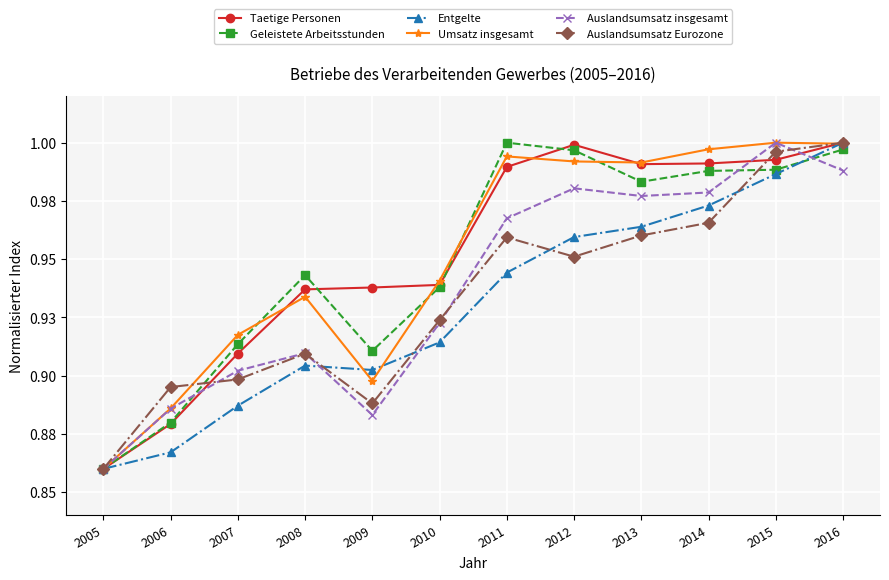

At 2012, list the series in order from smallest to largest.

Auslandsumsatz Eurozone, Entgelte, Auslandsumsatz insgesamt, Umsatz insgesamt, Geleistete Arbeitsstunden, Taetige Personen